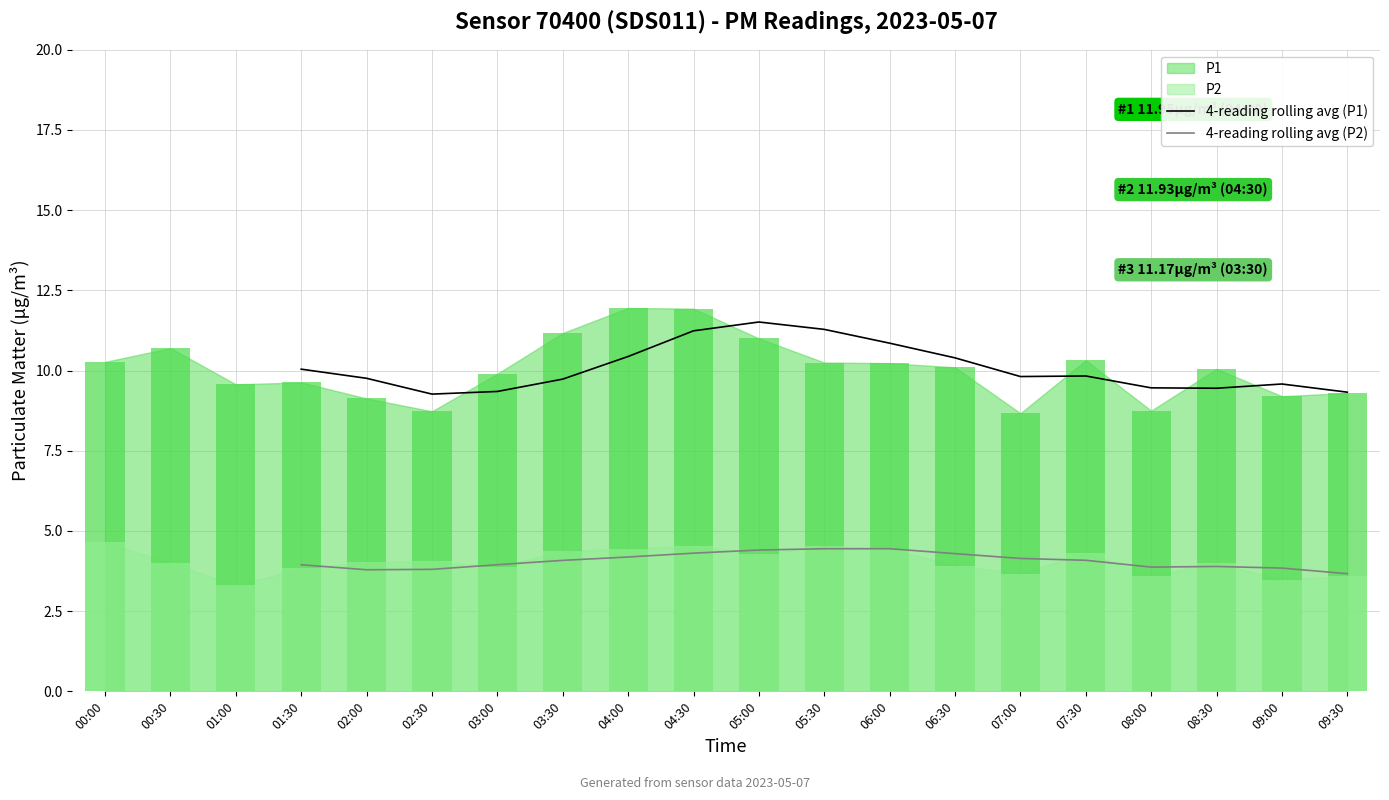

What is the maximum value for 4-reading rolling avg (P2)?

4.4